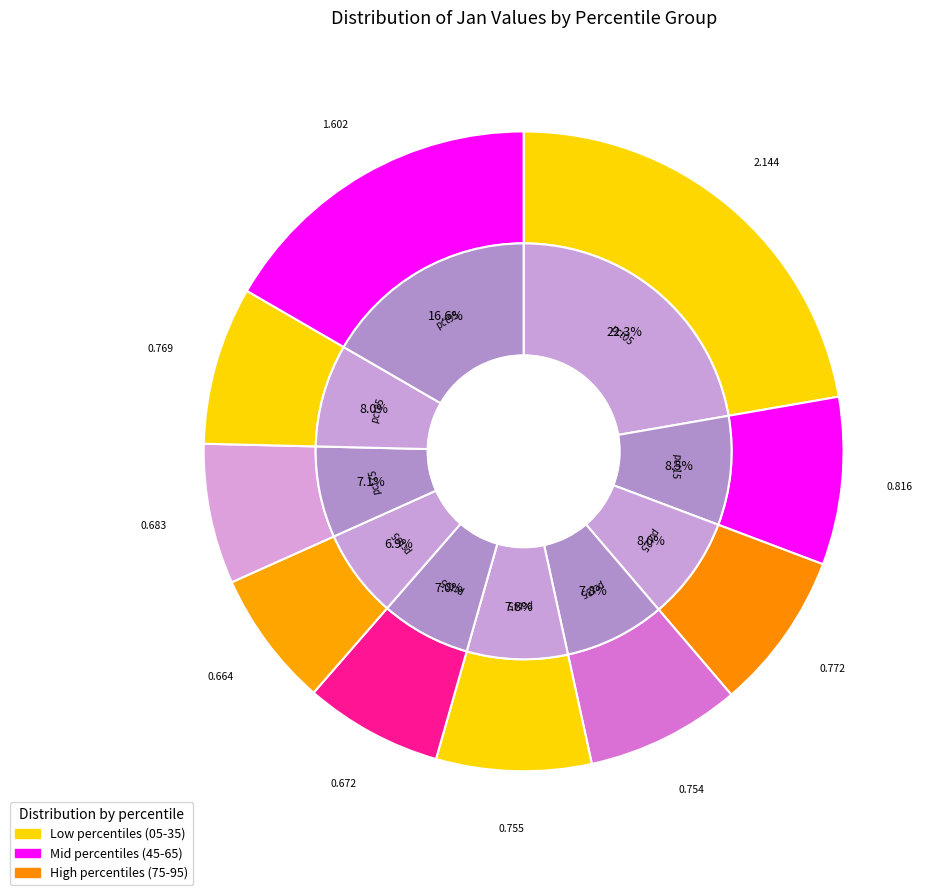

Rank the categories by value from lowest to highest.

pct65, pct55, pct75, pct35, pct45, pct85, pct25, pct15, pct95, pct05